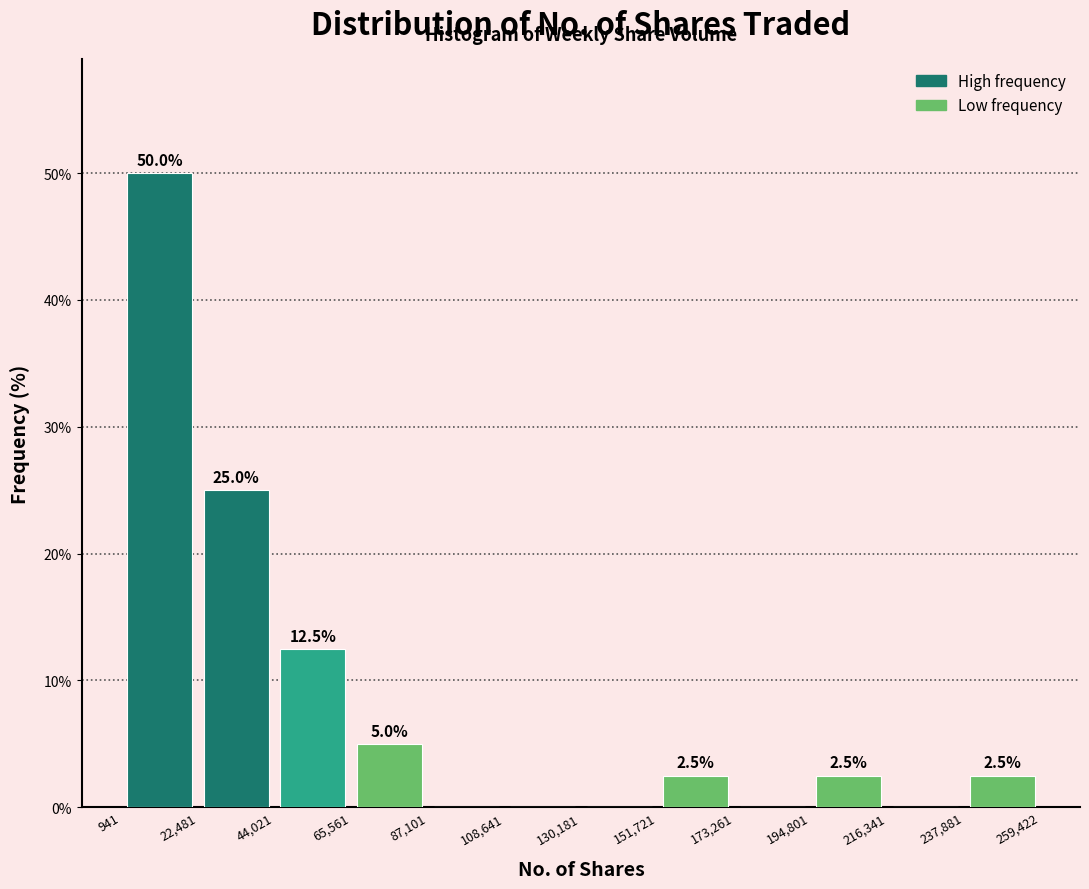

Which range on the x-axis has the tallest bar?

941 to 22,481